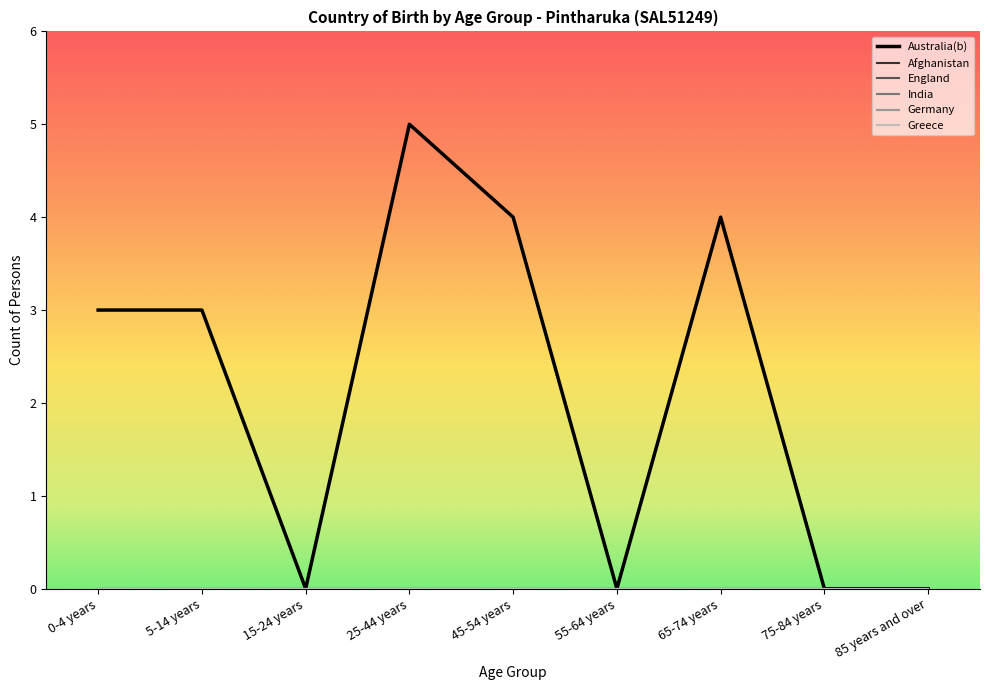

Reading left to right, transcribe all the data shown in this chart.

Australia(b): 0-4 years=3	5-14 years=3	15-24 years=0	25-44 years=5	45-54 years=4	55-64 years=0	65-74 years=4	75-84 years=0	85 years and over=0
Afghanistan: 0-4 years=0	5-14 years=0	15-24 years=0	25-44 years=0	45-54 years=0	55-64 years=0	65-74 years=0	75-84 years=0	85 years and over=0
England: 0-4 years=0	5-14 years=0	15-24 years=0	25-44 years=0	45-54 years=0	55-64 years=0	65-74 years=0	75-84 years=0	85 years and over=0
India: 0-4 years=0	5-14 years=0	15-24 years=0	25-44 years=0	45-54 years=0	55-64 years=0	65-74 years=0	75-84 years=0	85 years and over=0
Germany: 0-4 years=0	5-14 years=0	15-24 years=0	25-44 years=0	45-54 years=0	55-64 years=0	65-74 years=0	75-84 years=0	85 years and over=0
Greece: 0-4 years=0	5-14 years=0	15-24 years=0	25-44 years=0	45-54 years=0	55-64 years=0	65-74 years=0	75-84 years=0	85 years and over=0